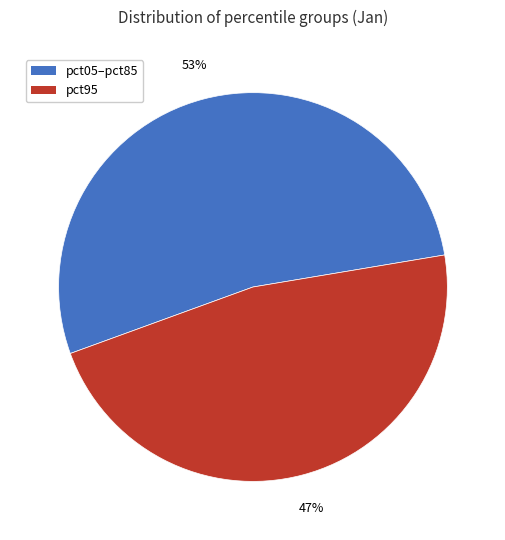

Count the number of slices in the pie.

2